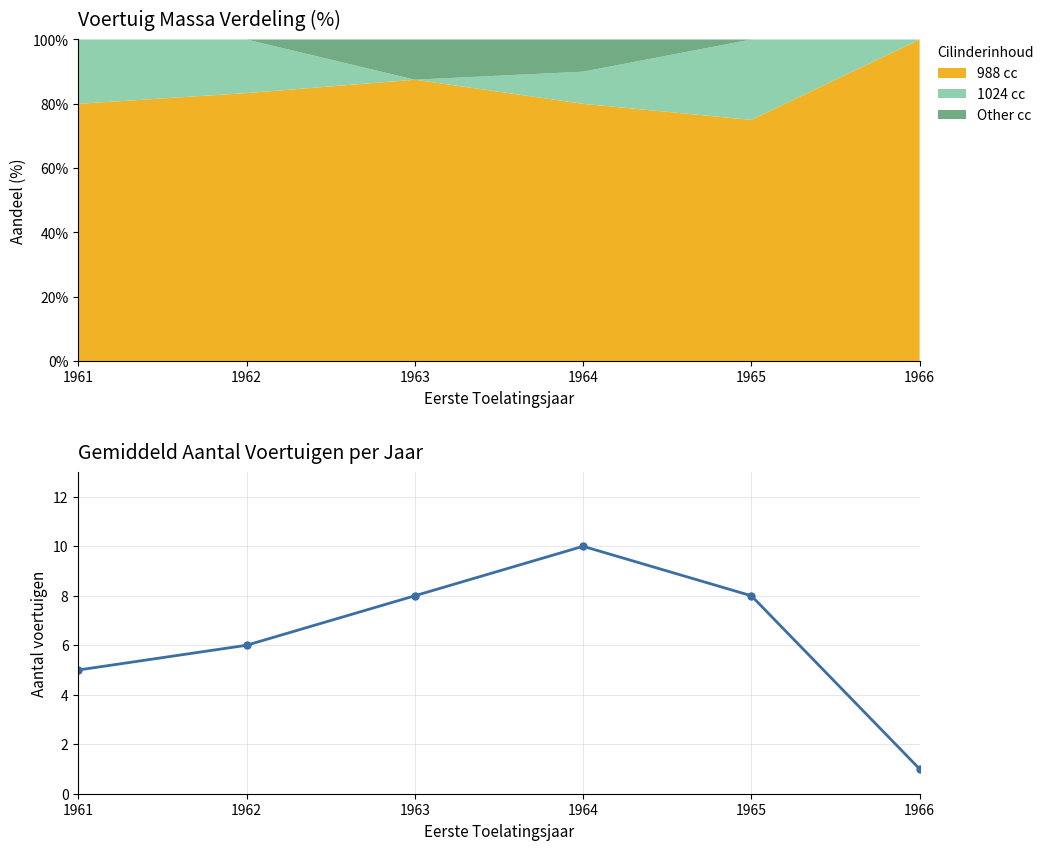

What is the difference between the maximum and minimum values?

9